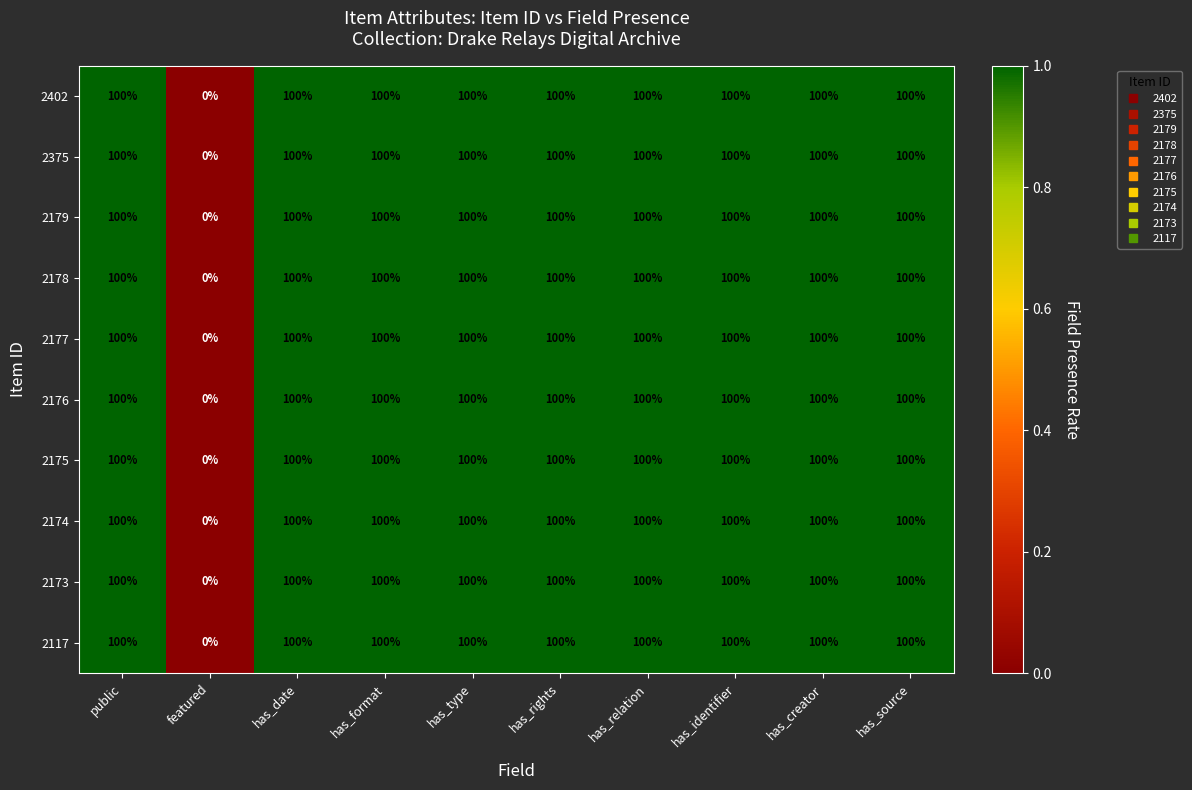

What is the sum of all 2177 values?

900